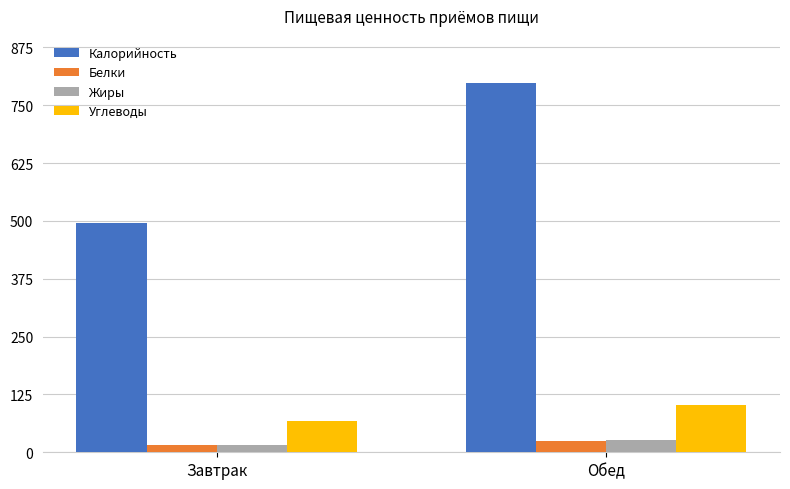

Reading right to left, what are all the values shown in this chart?

Калорийность: Обед=798.9	Завтрак=496.5
Белки: Обед=25.0	Завтрак=16.4
Жиры: Обед=26.3	Завтрак=16.2
Углеводы: Обед=103.0	Завтрак=68.6